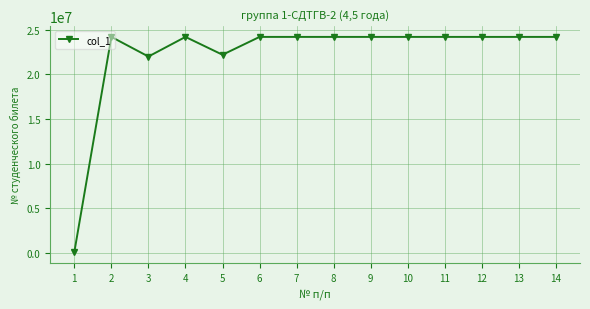

Where is the first local minimum?

3